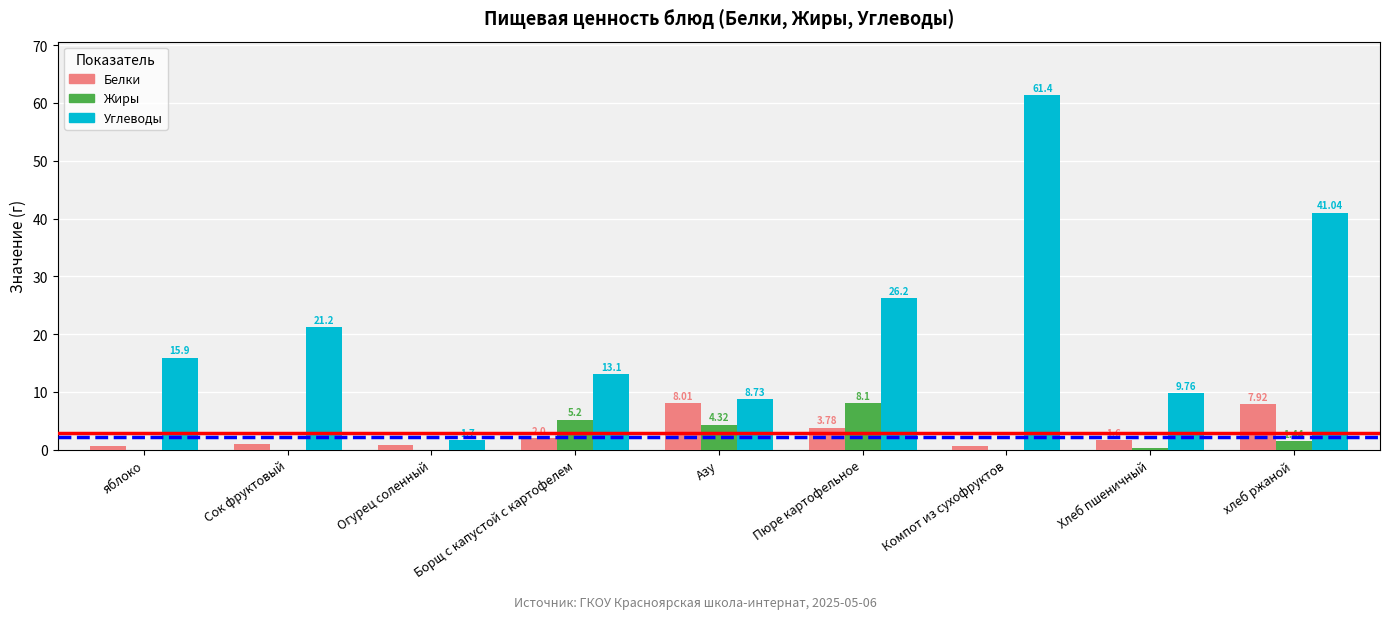

The Углеводы series shows 15.9 at яблоко. True or false?

True